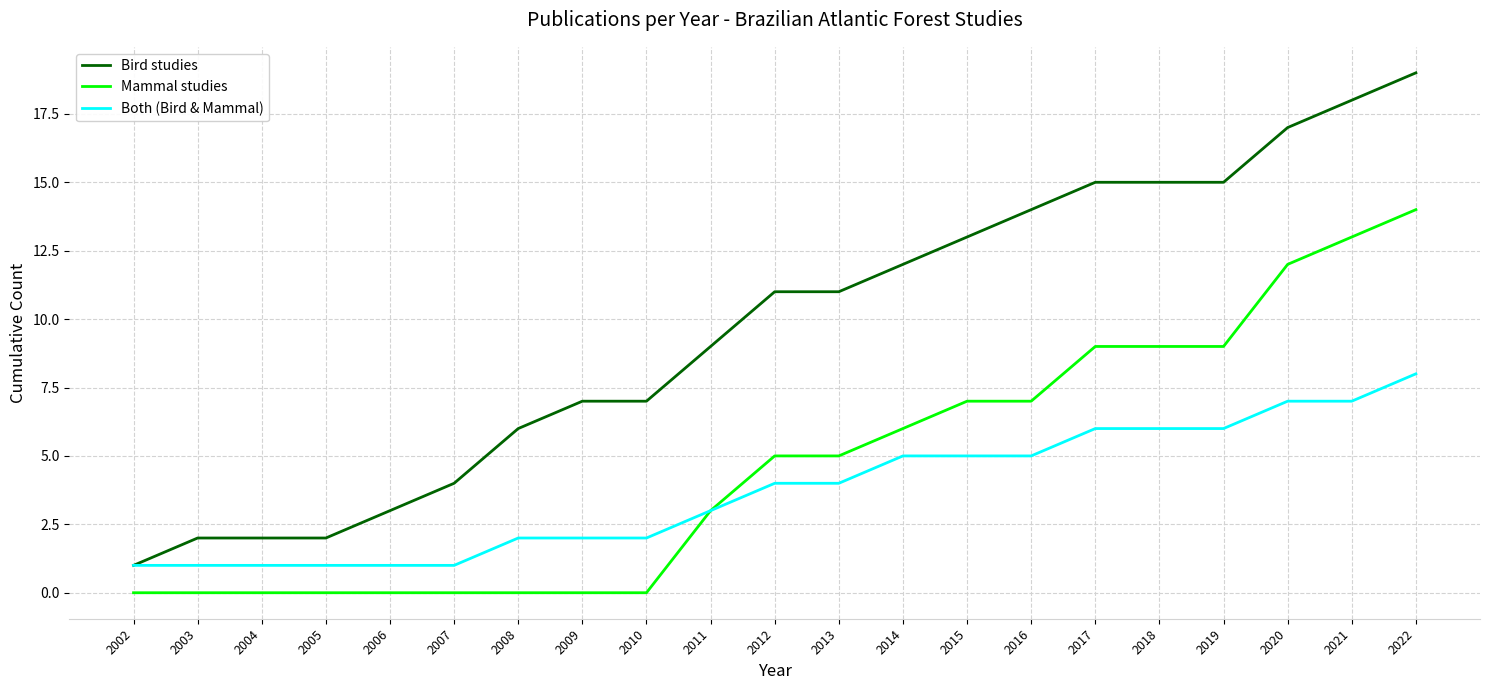

At 2003, list the series in order from largest to smallest.

Bird studies, Both (Bird & Mammal), Mammal studies